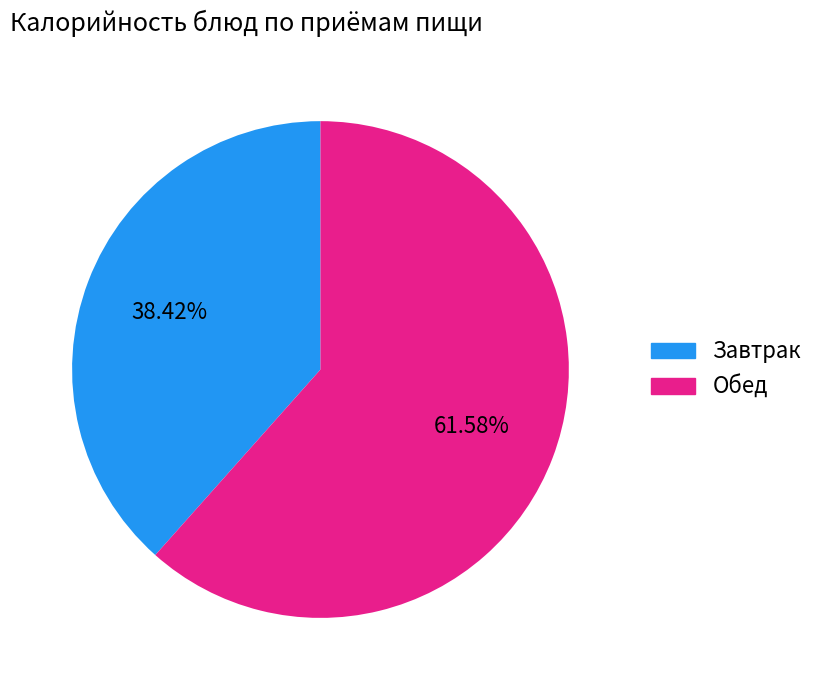

What is the majority slice?

Обед